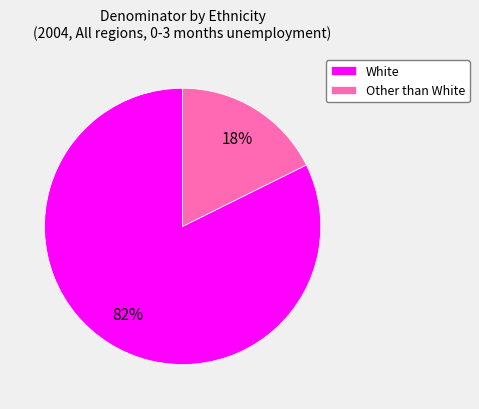

Is there a majority slice in this chart?

Yes